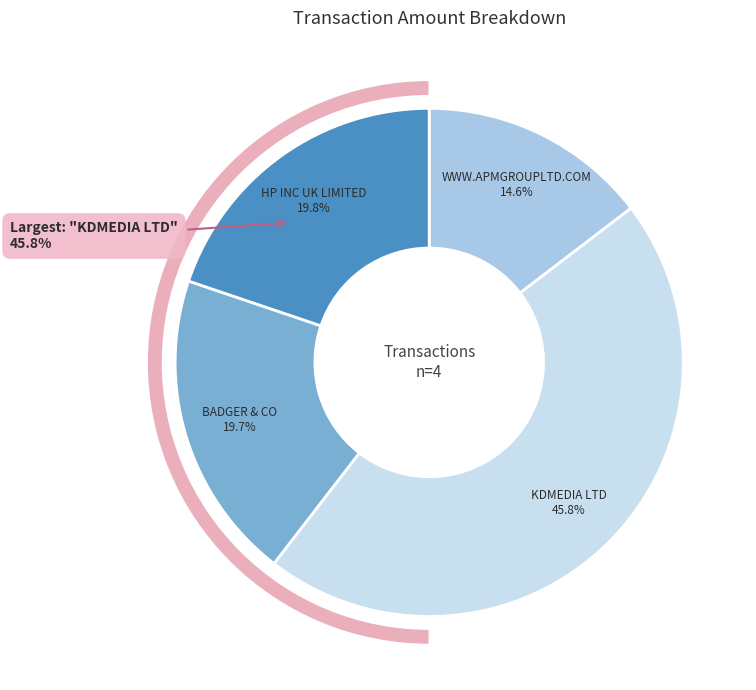

Does any single category account for the majority?

No